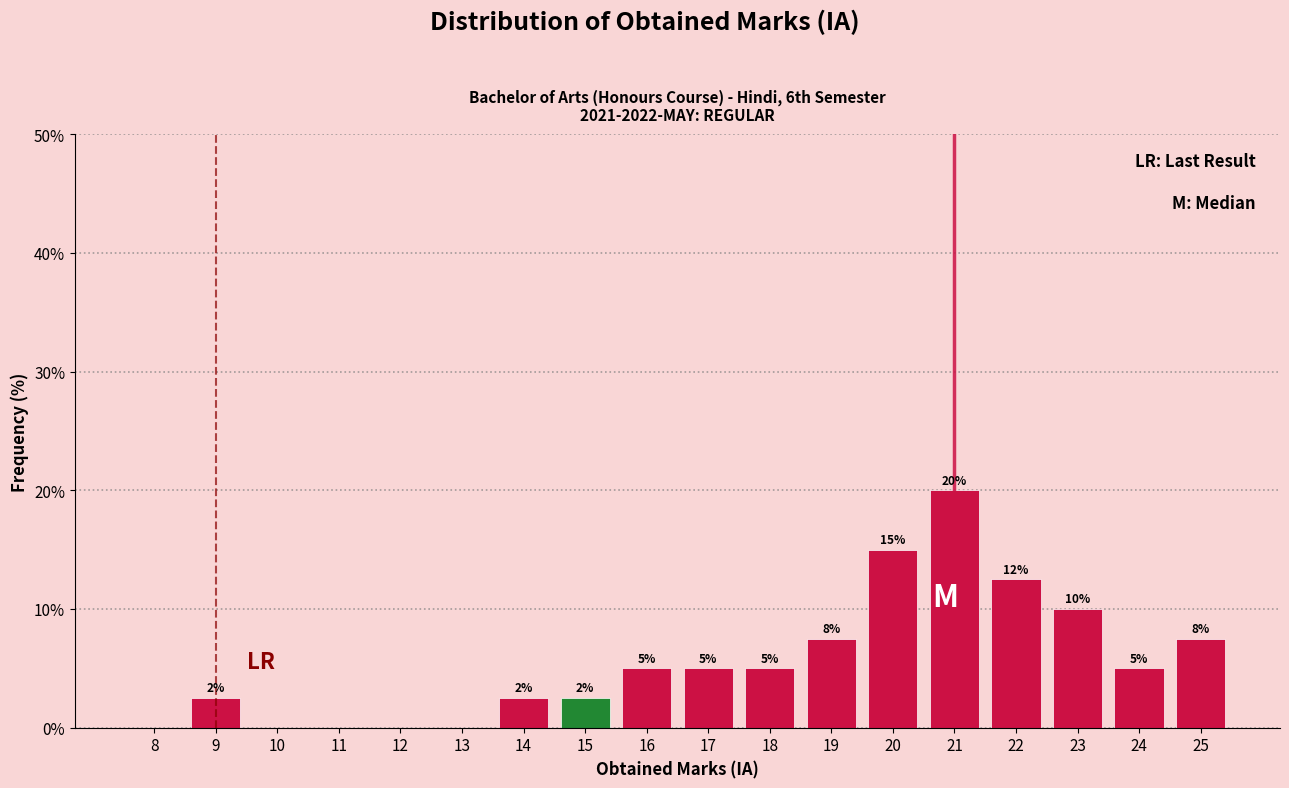

Which range on the x-axis has the tallest bar?

20.5 to 21.5